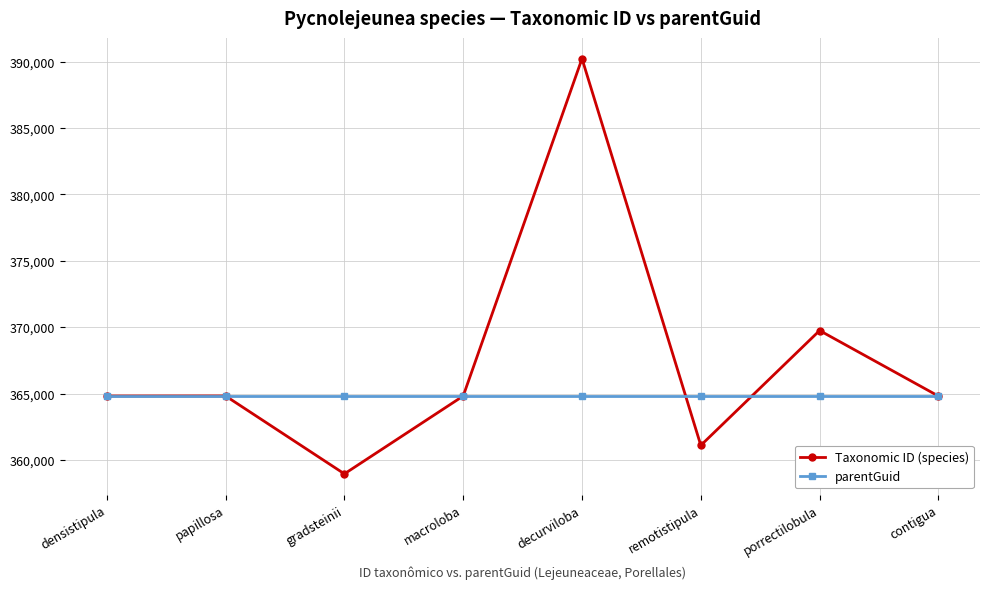

Which category has the lowest value across all series?

gradsteinii